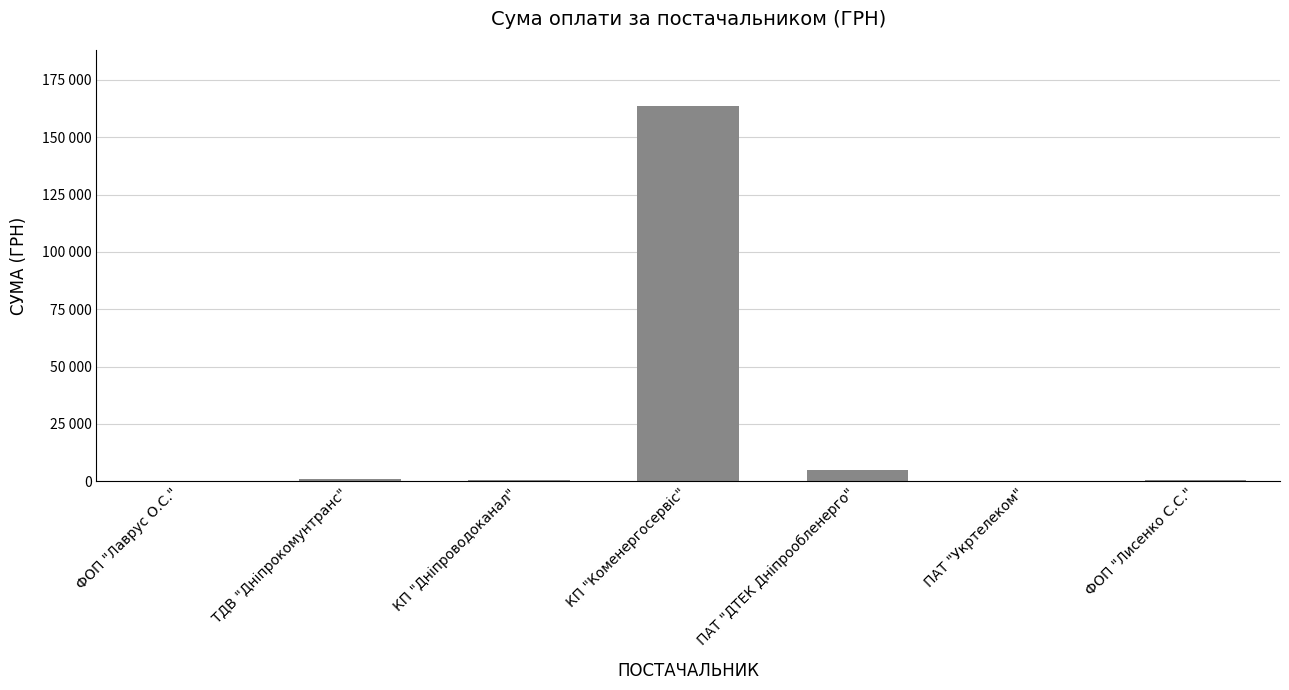

Which has a higher value, КП "Дніпроводоканал" or ПАТ "ДТЕК Дніпрообленерго"?

ПАТ "ДТЕК Дніпрообленерго"